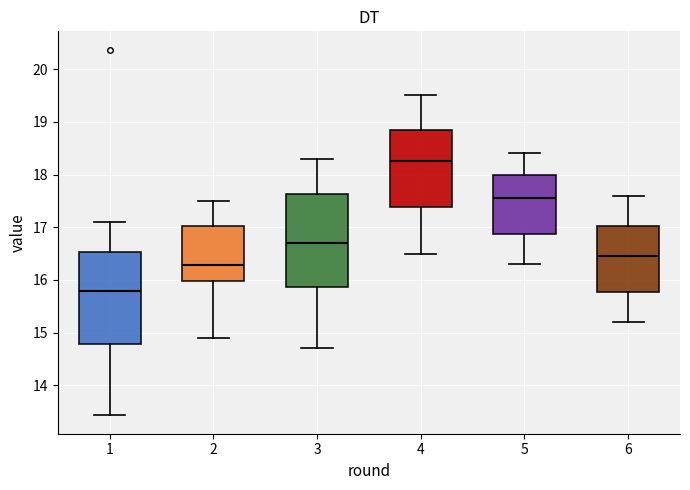

Which box has the highest median line?

4